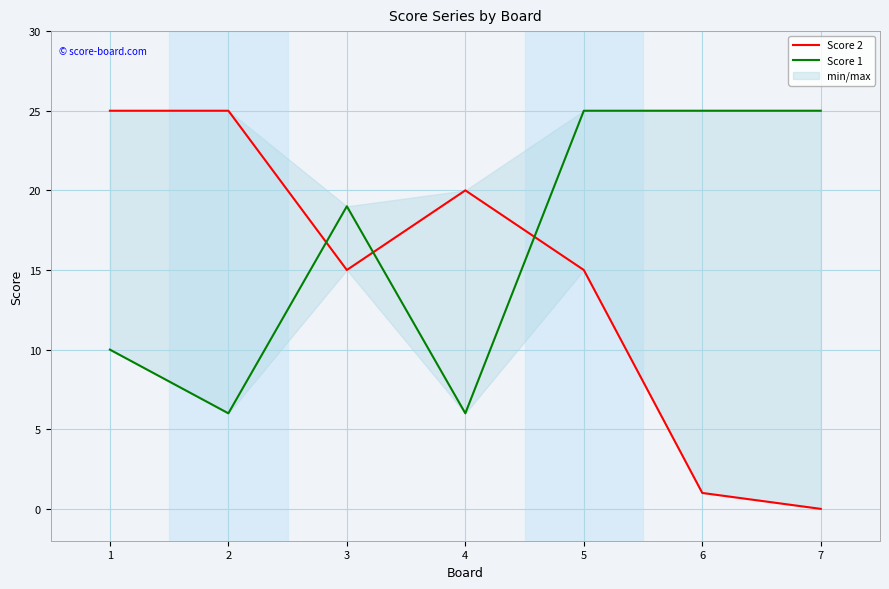

Which category has the highest value in the Score 1 series?

5